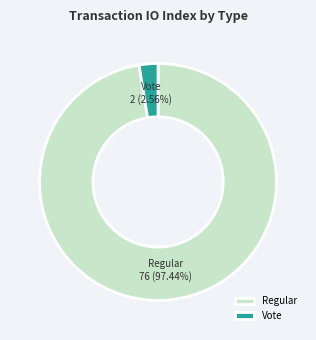

Is it true that Vote is 3% of the pie?

True